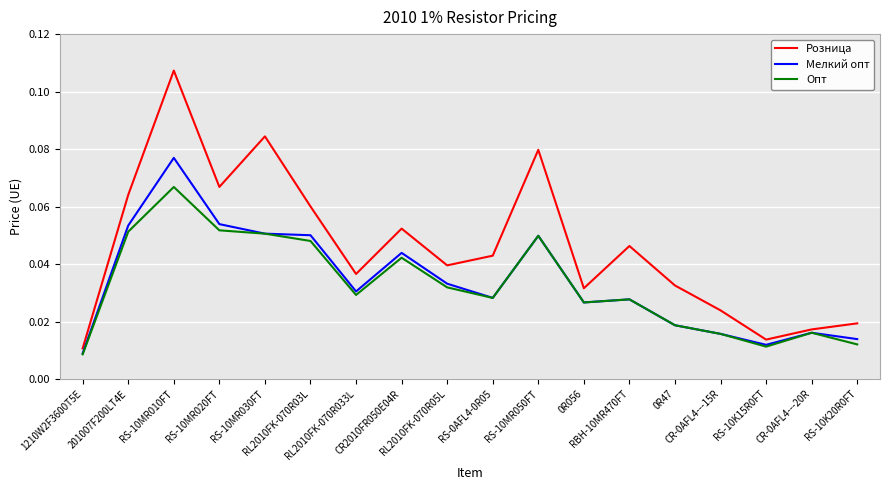

At which category does the chart reach its peak across all series?

RS-10MR010FT